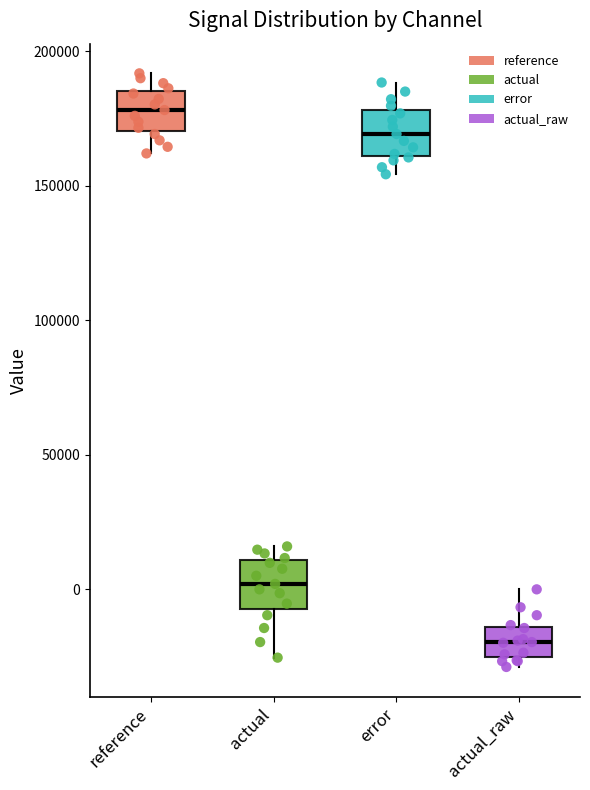

Where does the median line of the box for reference sit on the y-axis? The values are not printed on the chart, so give them approximately, as read against the axis.

180000